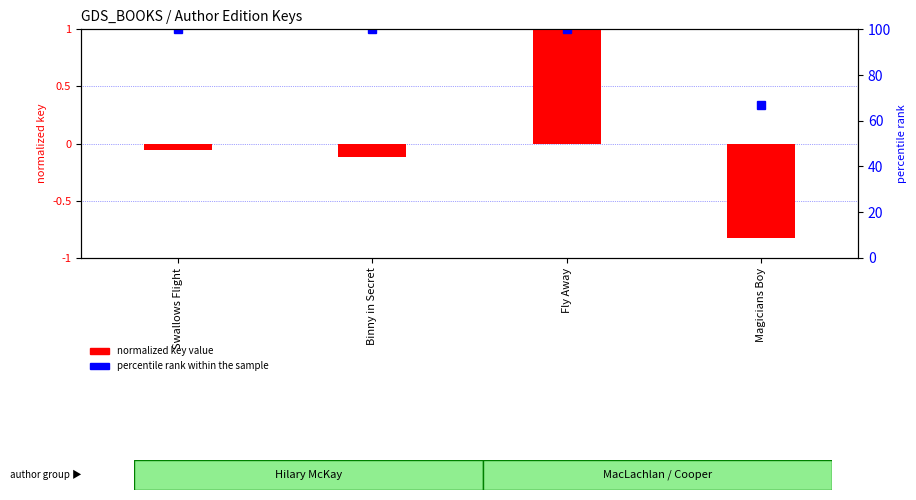

What is the value of the 4th bar from the left?

-0.8